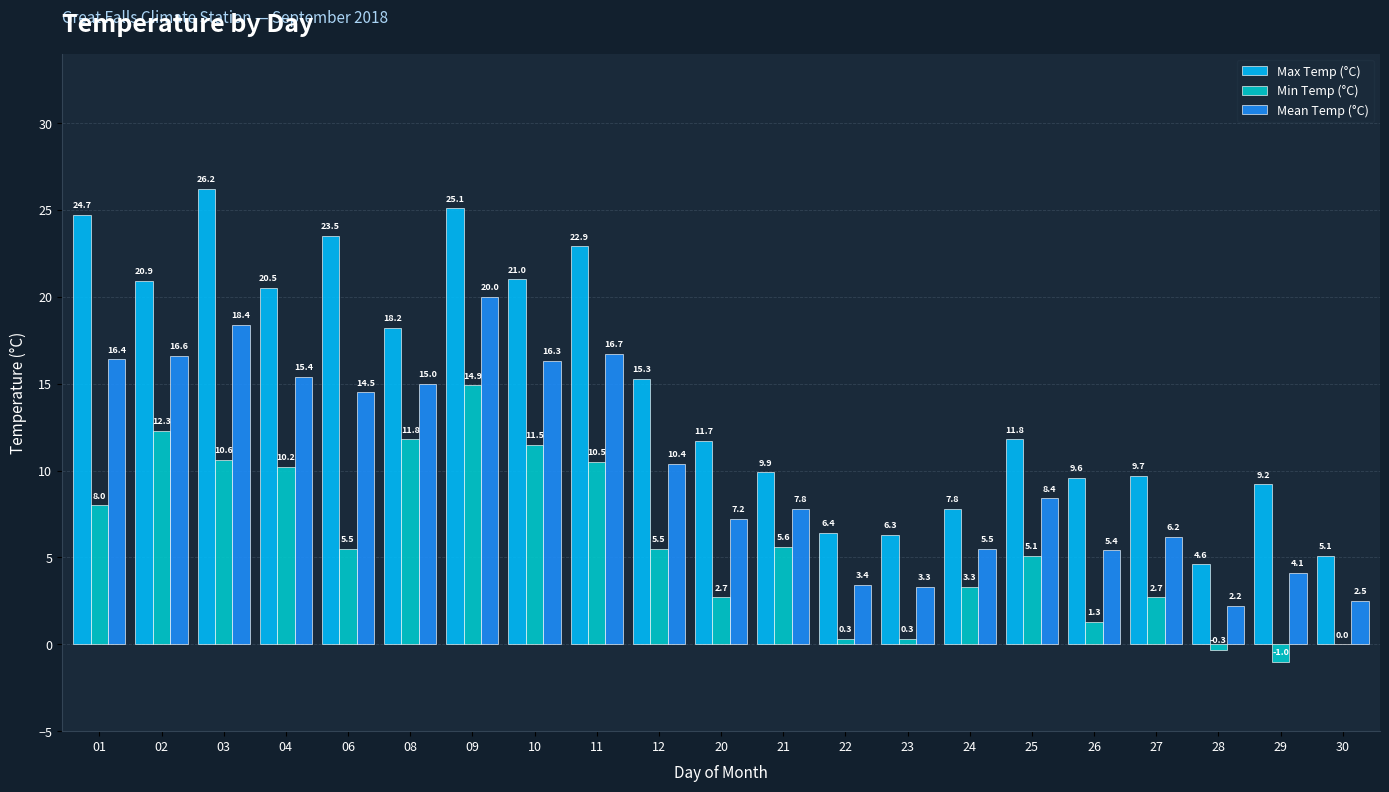

What is the maximum value shown in the chart?

26.2